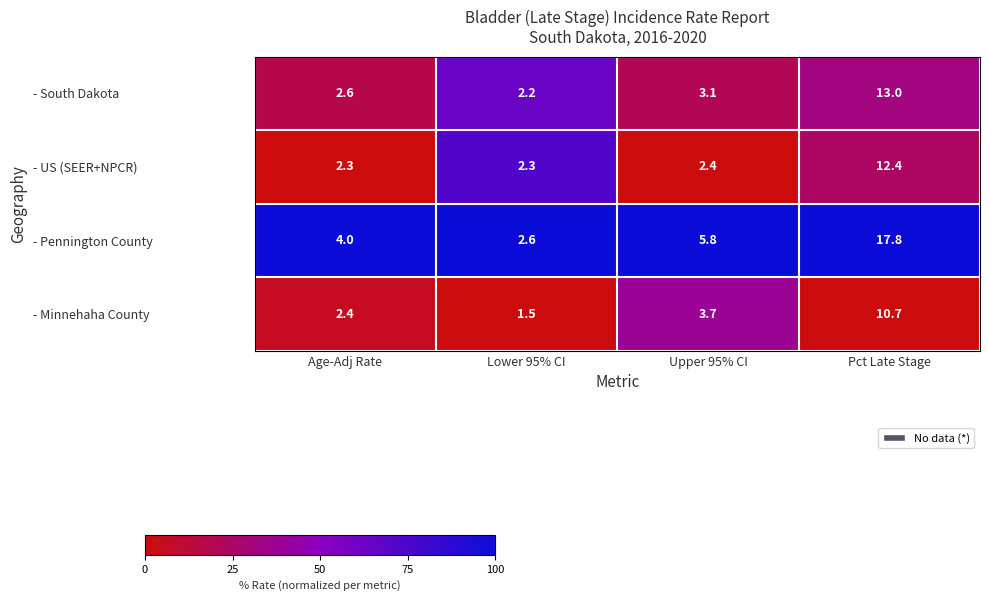

What is the sum of all - South Dakota values?

20.9